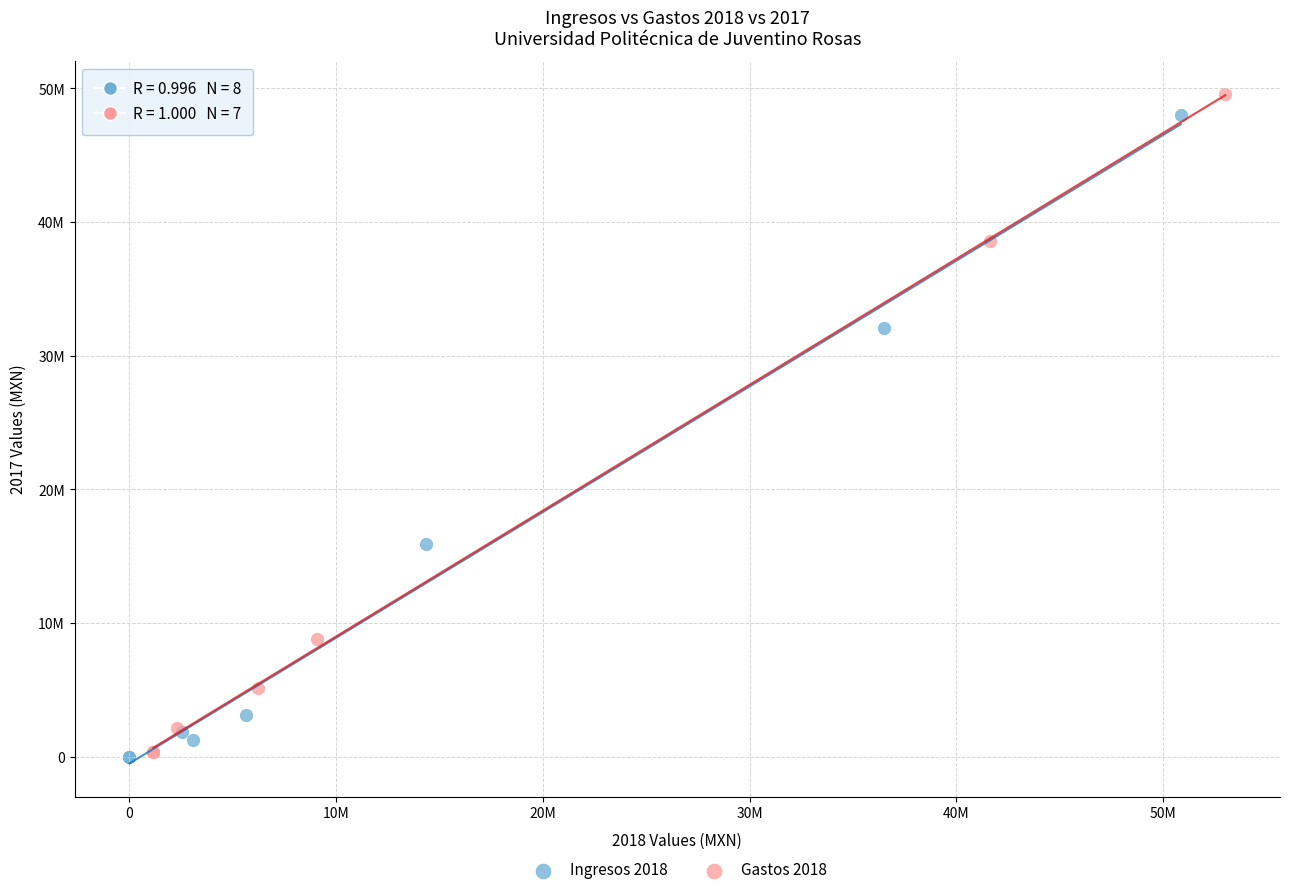

Which series has the widest spread of Y values?

Gastos 2018